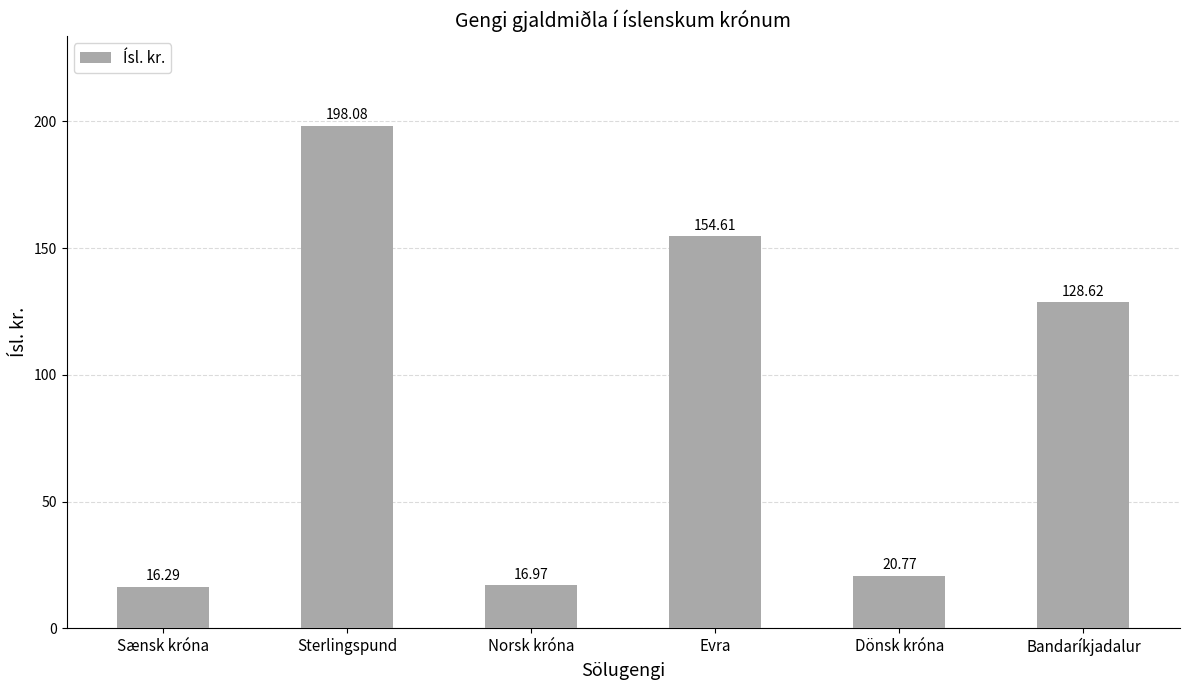

At which category does the chart reach its minimum across all series?

Sænsk króna